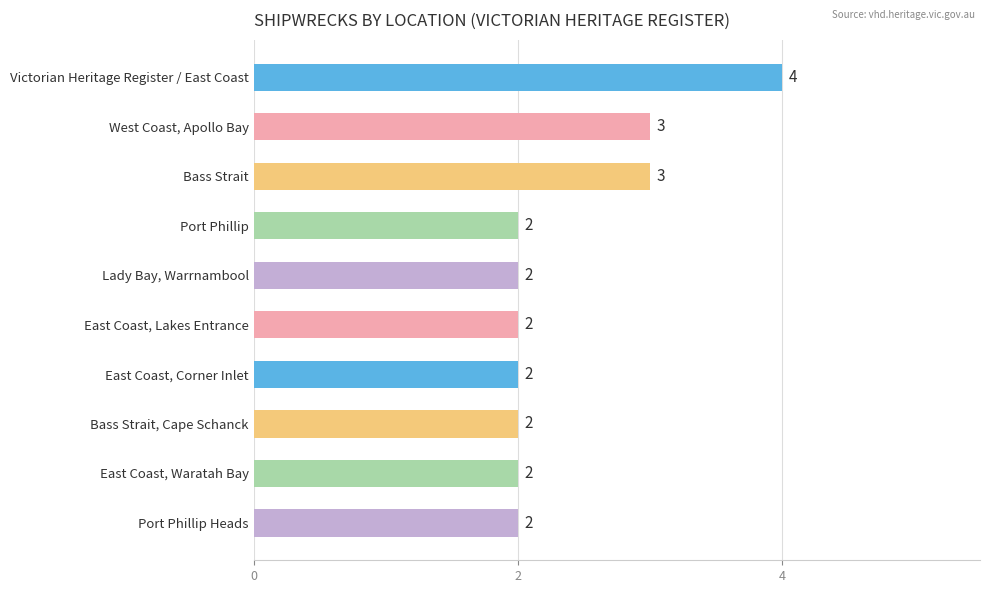

Reading top to bottom, list all the values displayed in this chart.

4	3	3	2	2	2	2	2	2	2